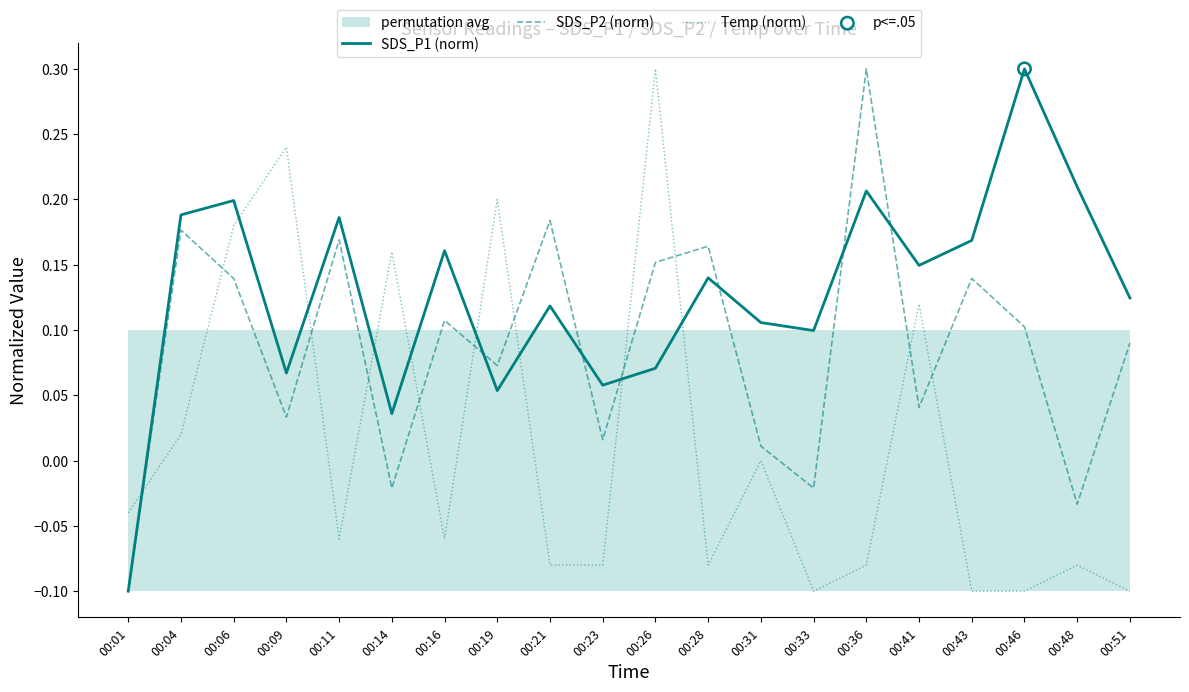

At how many categories does at least one series exceed 0?

19